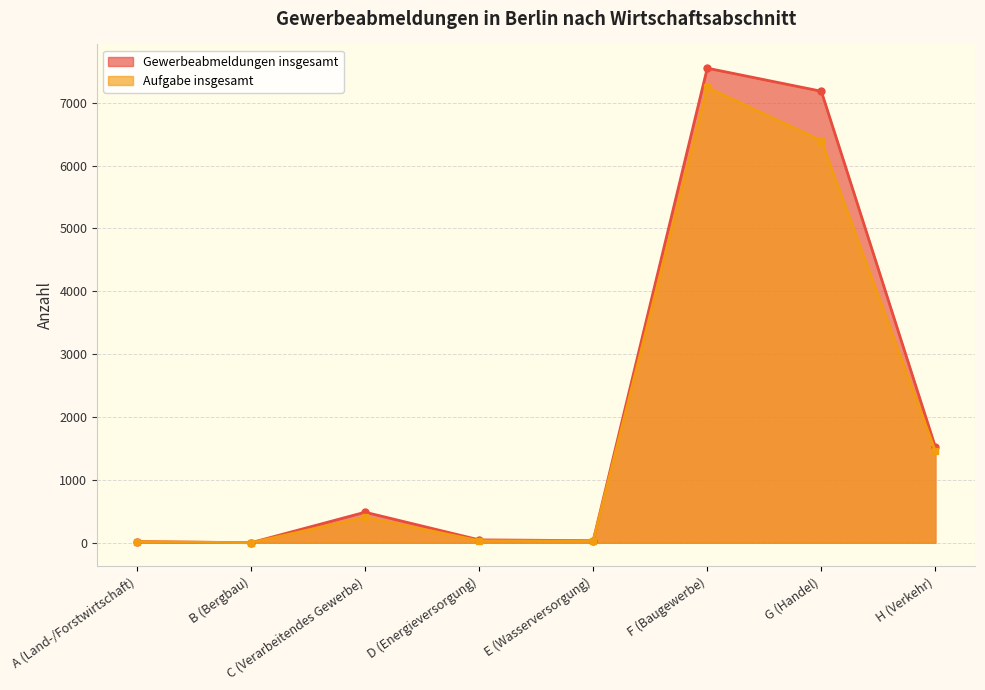

True or false: Aufgabe insgesamt and Gewerbeabmeldungen insgesamt cross at least once.

False